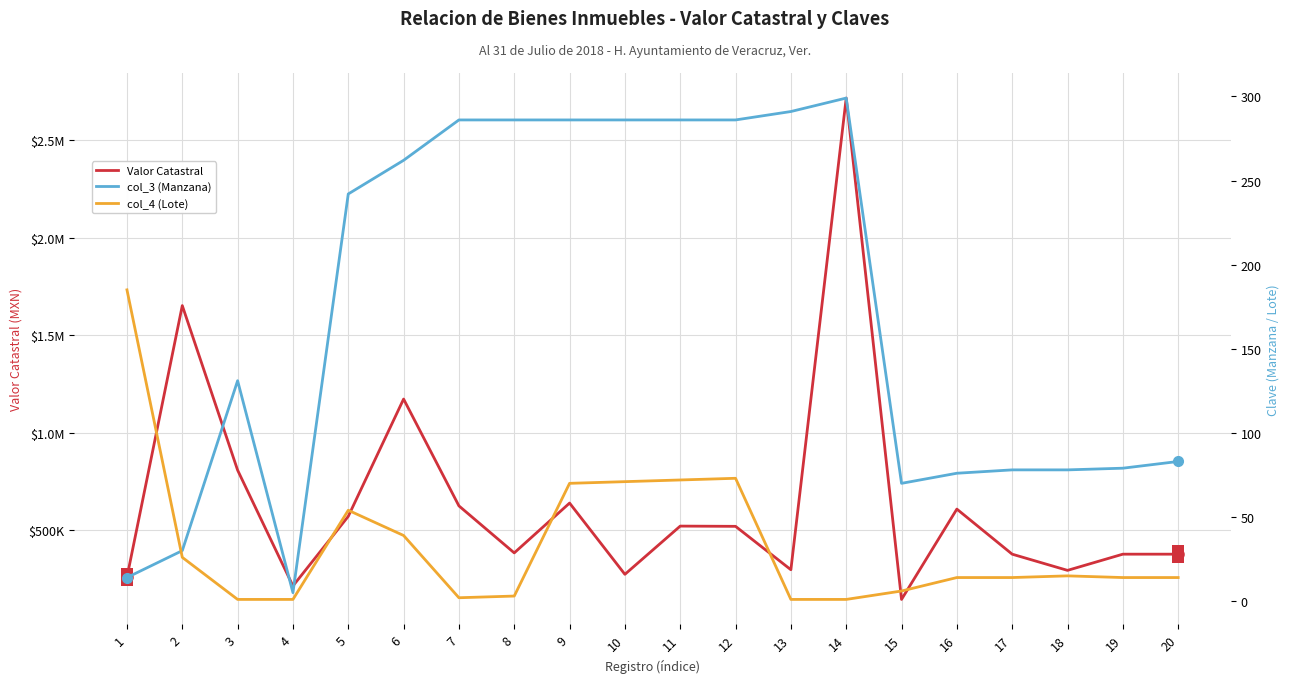

What is the minimum value for Valor Catastral?

146016